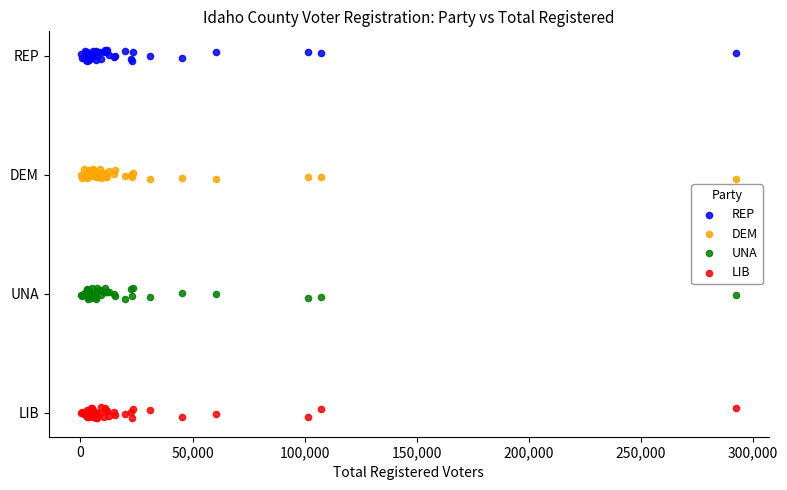

Which series contains the lowest Y value?

LIB